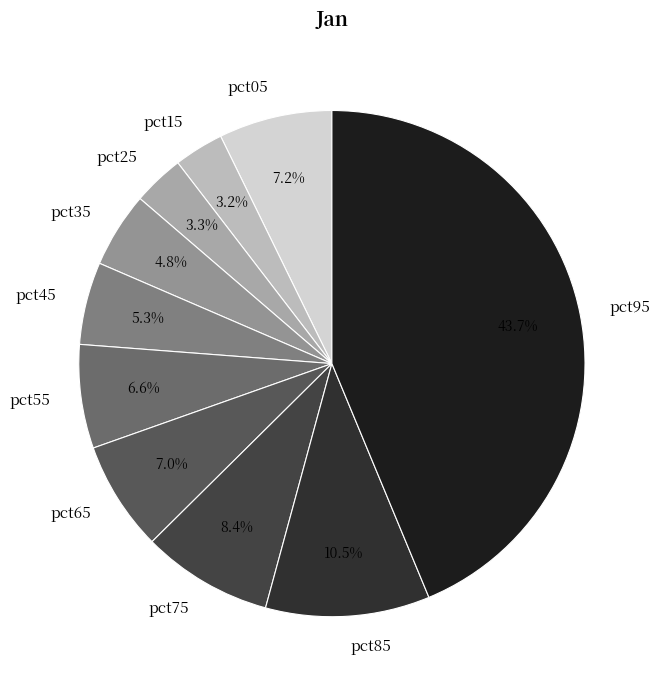

The pct05 slice represents 15% of the pie. True or false?

False